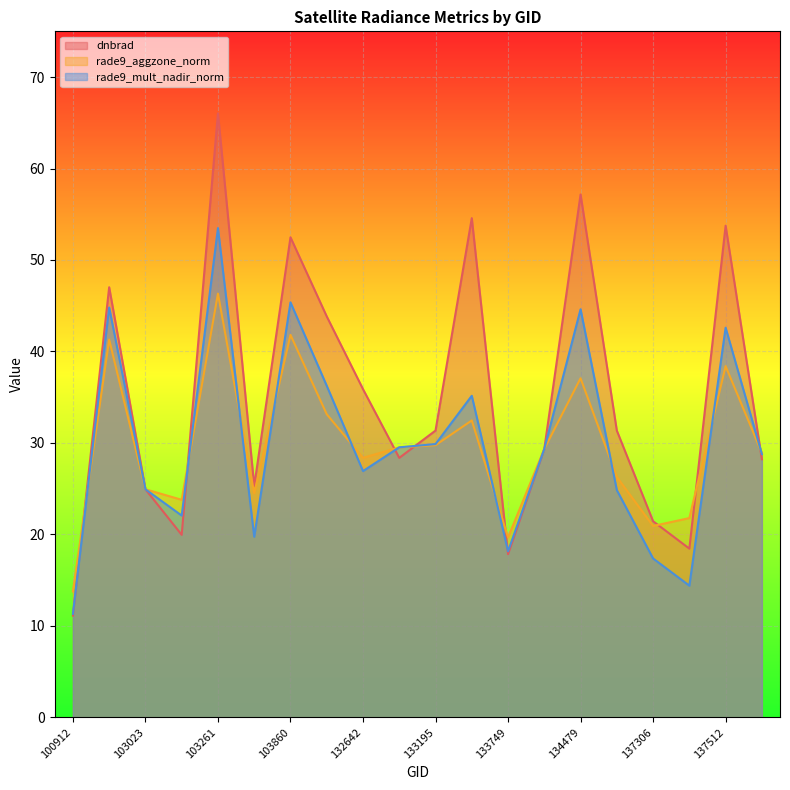

Which series has the widest spread of values?

dnbrad